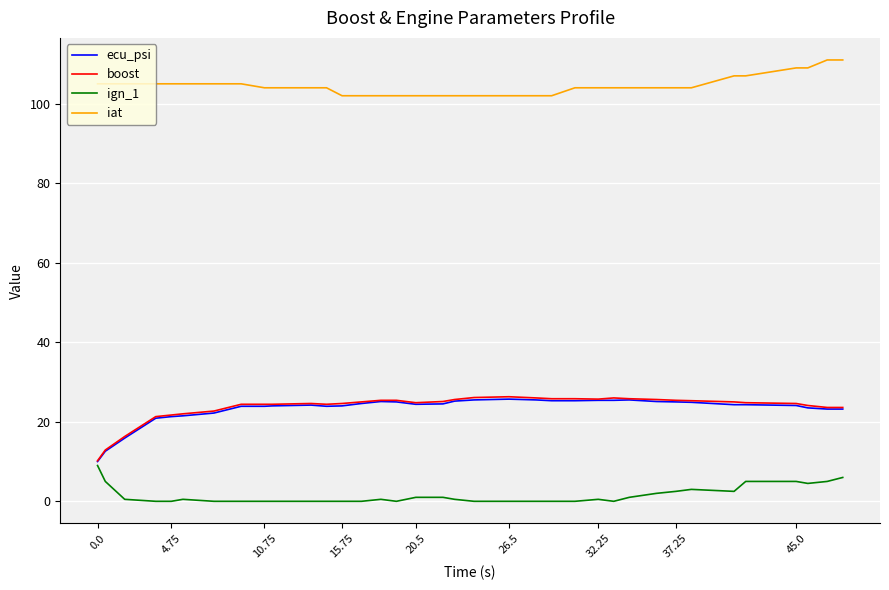

True or false: ecu_psi has more than 1 points higher than both neighbors.

True